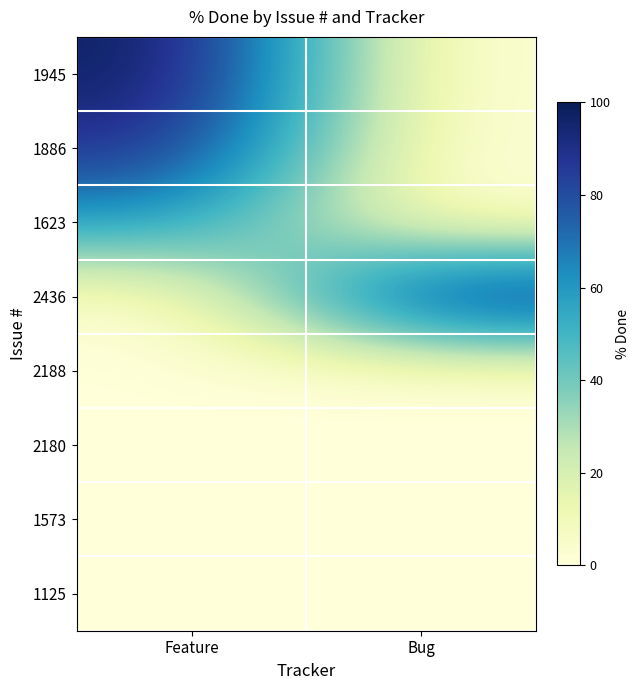

What is the total value across all series at Feature?

250